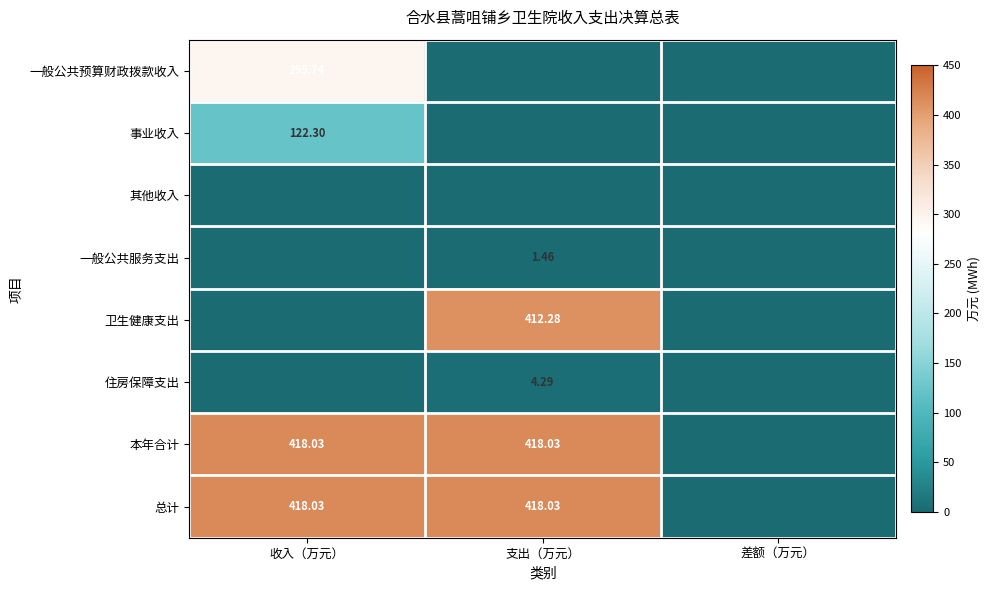

True or false: 一般公共预算财政拨款收入 has a value of 0.0 at 支出（万元）.

True